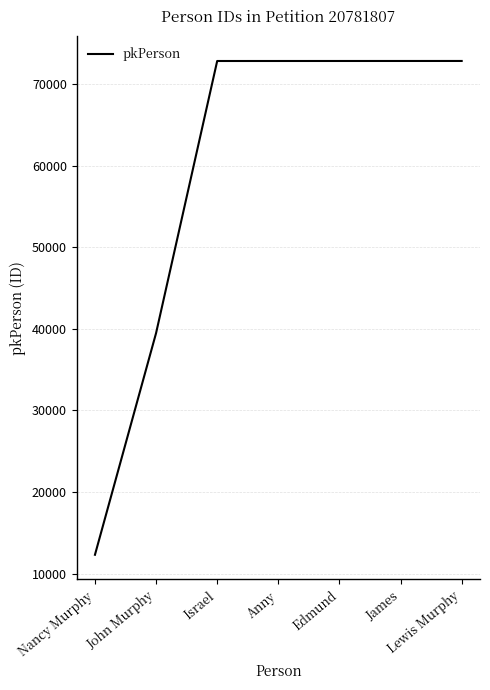

What is the smallest value displayed?

12319